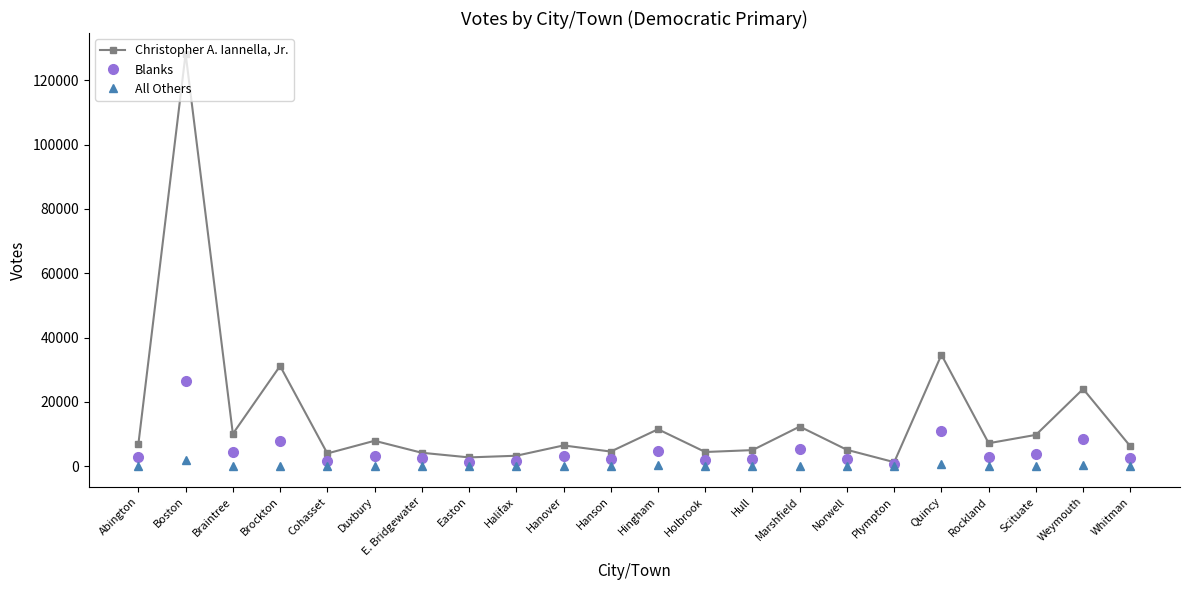

At which label is Christopher A. Iannella, Jr. closest to 64774?

Quincy